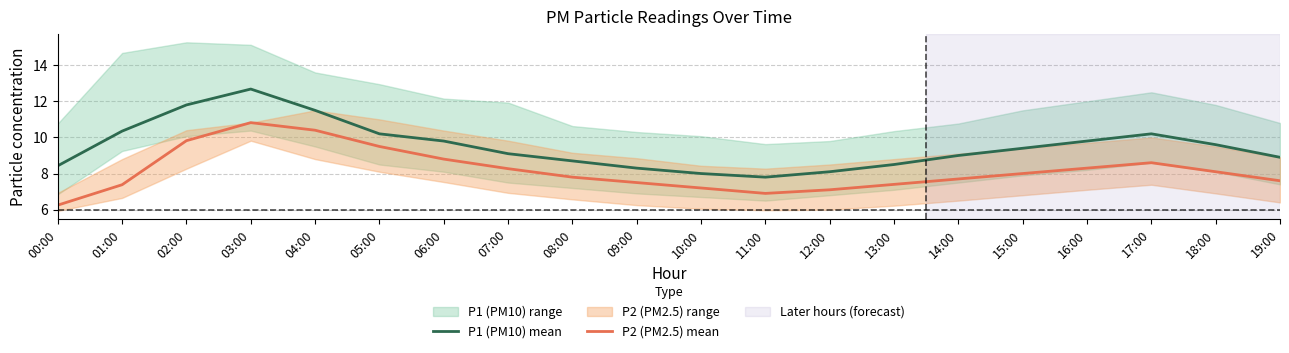

What is the highest value of the P1 (PM10) mean series?

12.7